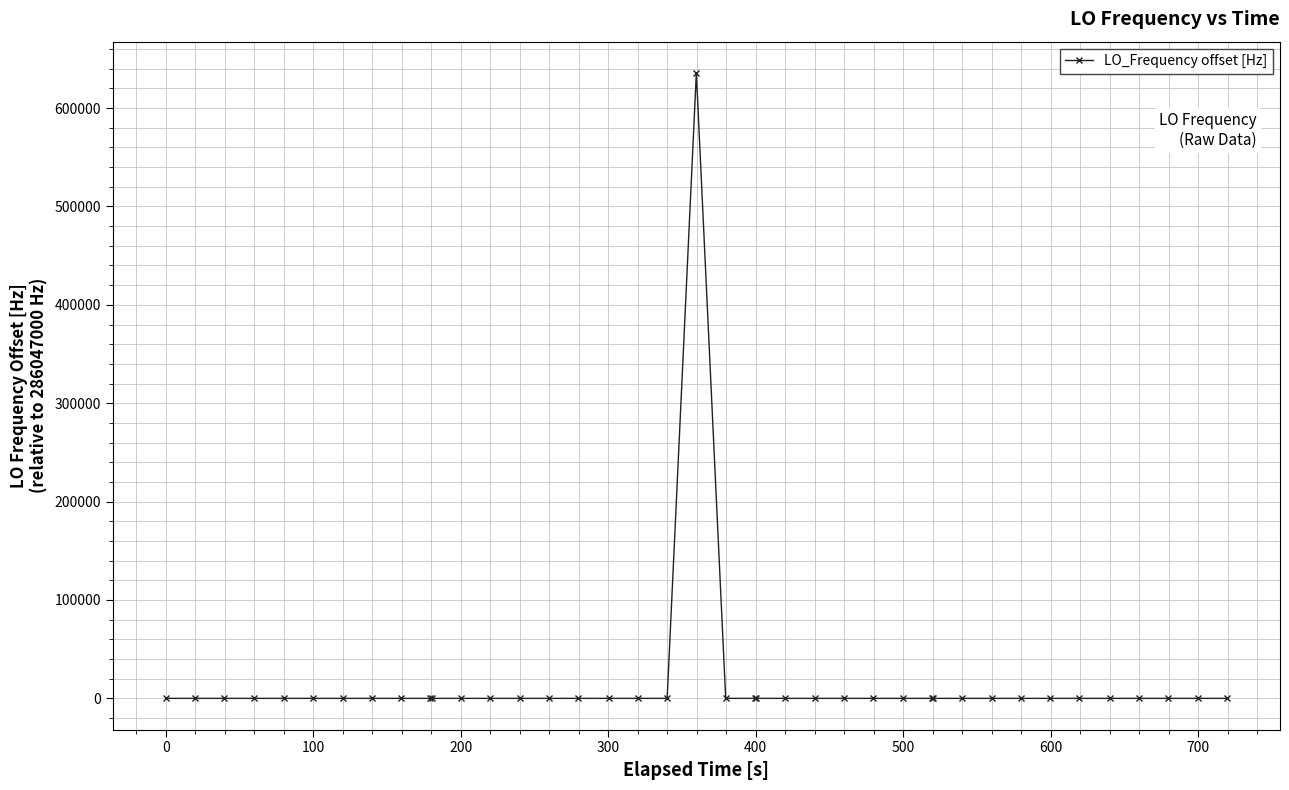

What is the average value?

15892.3